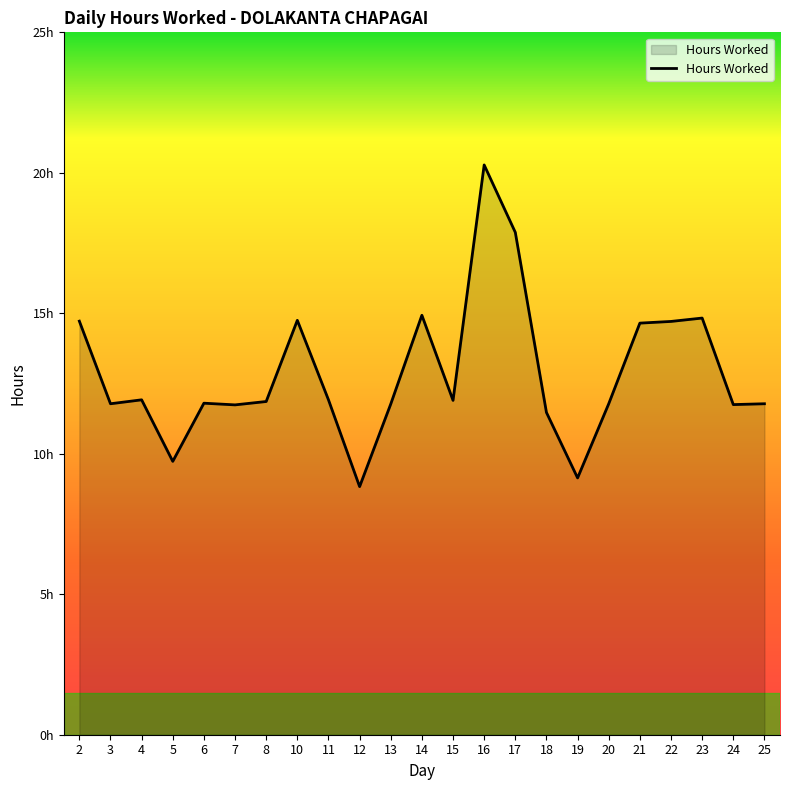

Where is the data nearest to the value 14?

21